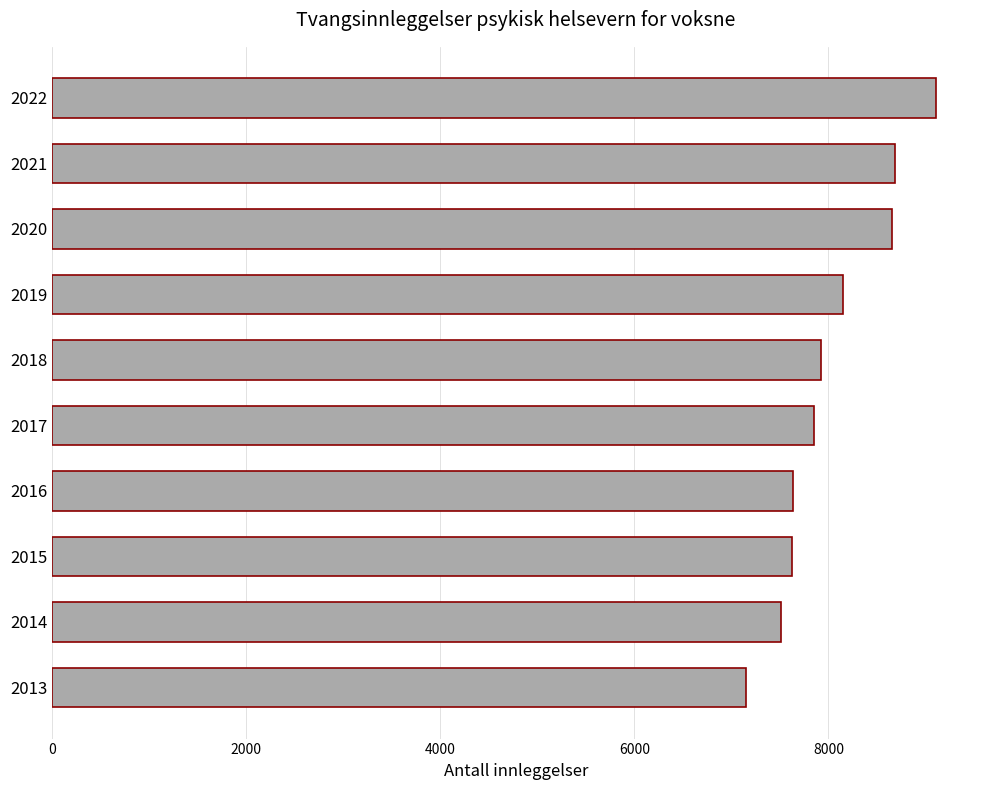

How many categories are shown in the chart?

10